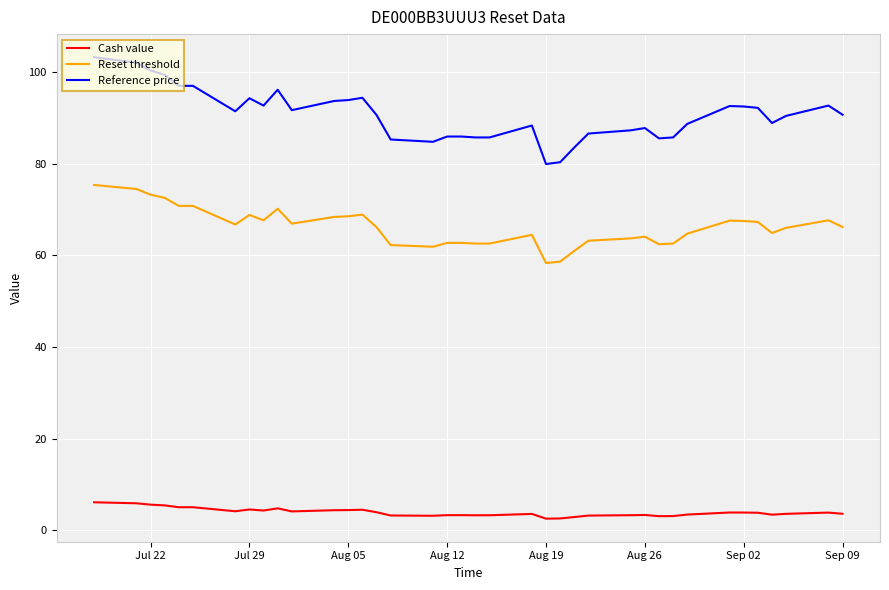

Which series has the largest range (max minus min)?

Reference price